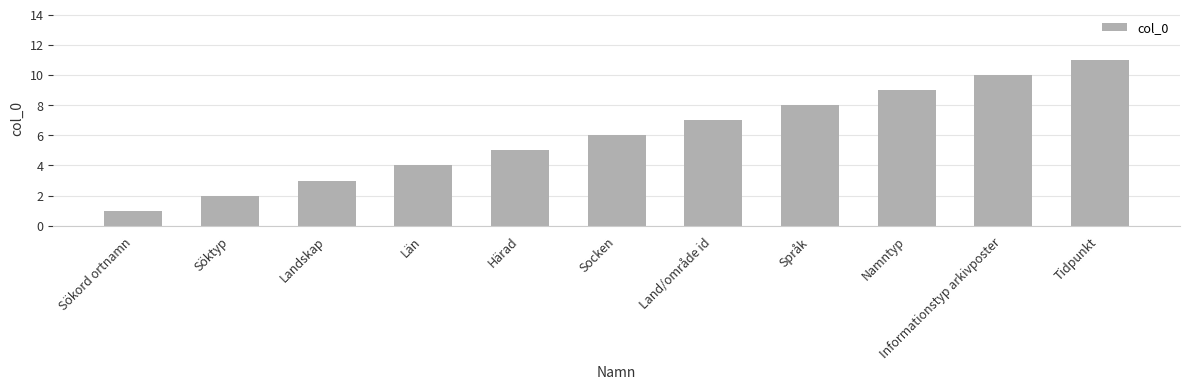

Are the bars horizontal?

No